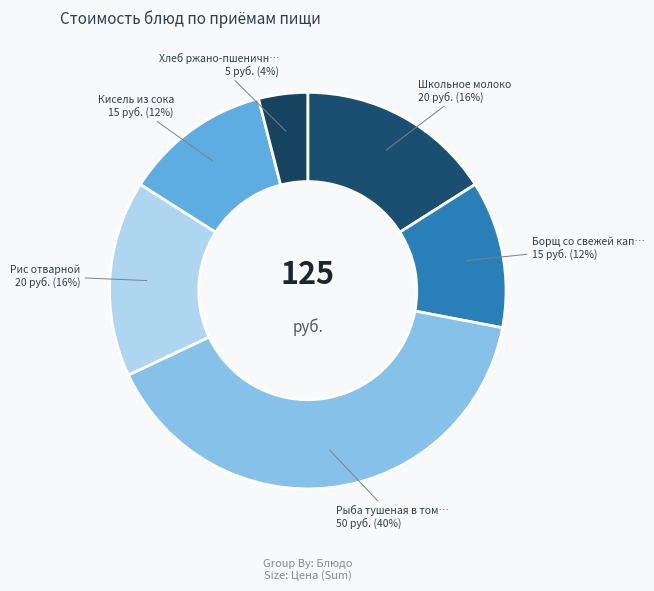

Count the number of slices in the pie.

6